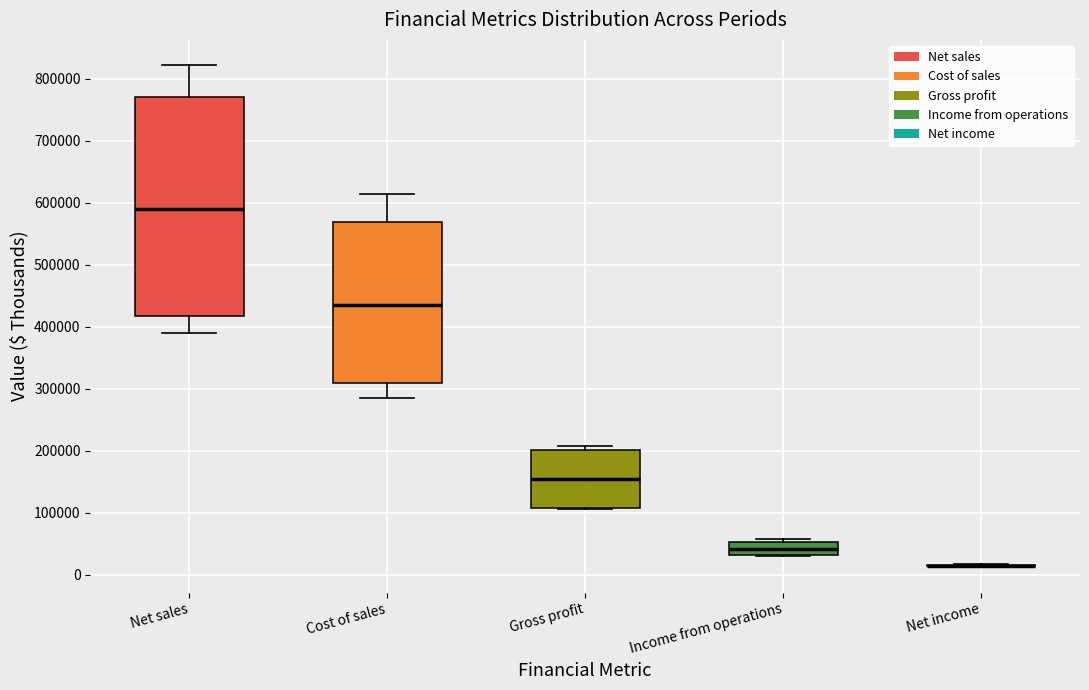

Comparing the boxes themselves (not the whiskers), which one is the tallest?

Net sales